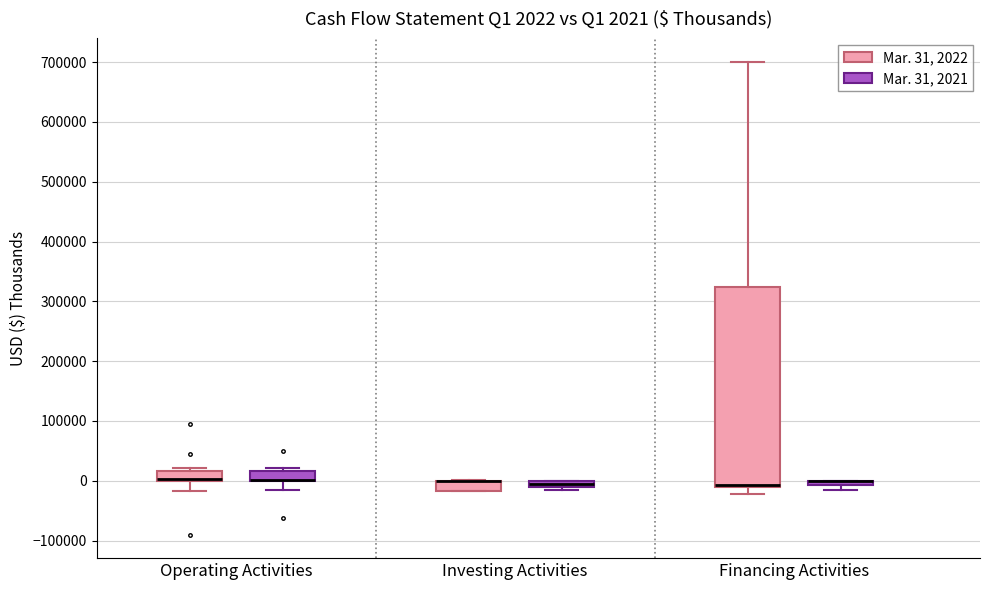

Which box is the tallest, from its lower edge to its upper edge?

Financing Activities (Mar. 31, 2022)